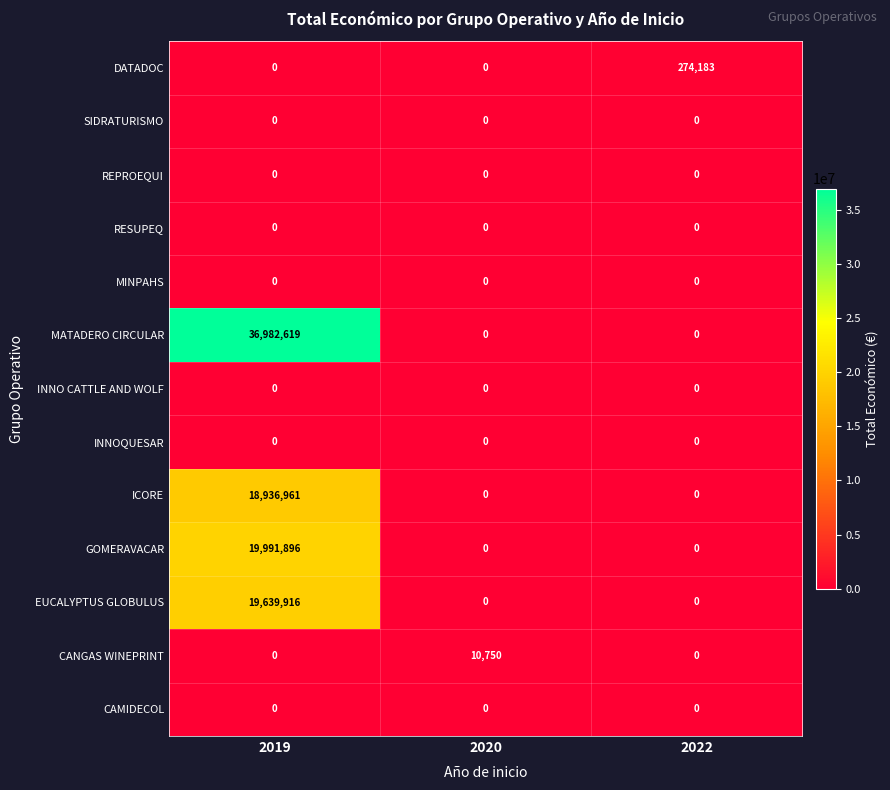

Which series has the largest range (max minus min)?

MATADERO CIRCULAR